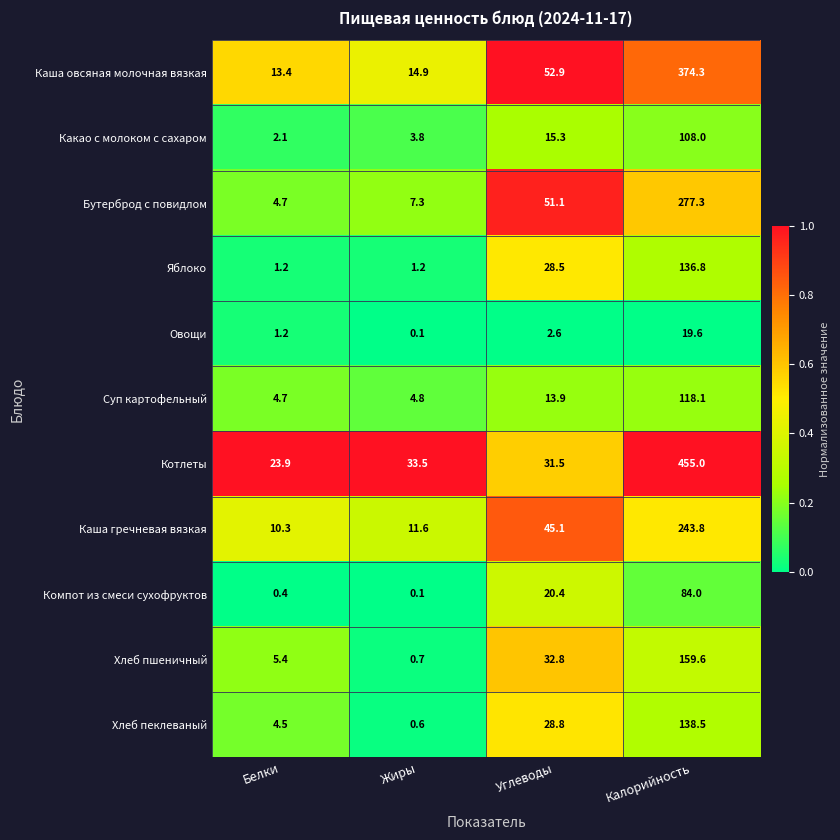

Which series has the largest total across all categories?

Котлеты